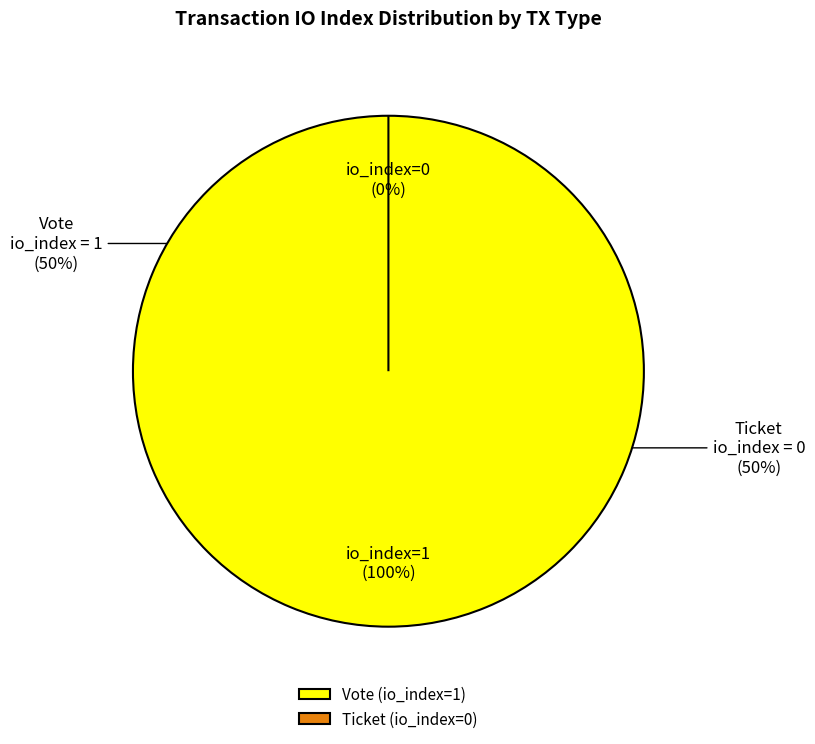

Count the number of slices in the pie.

2